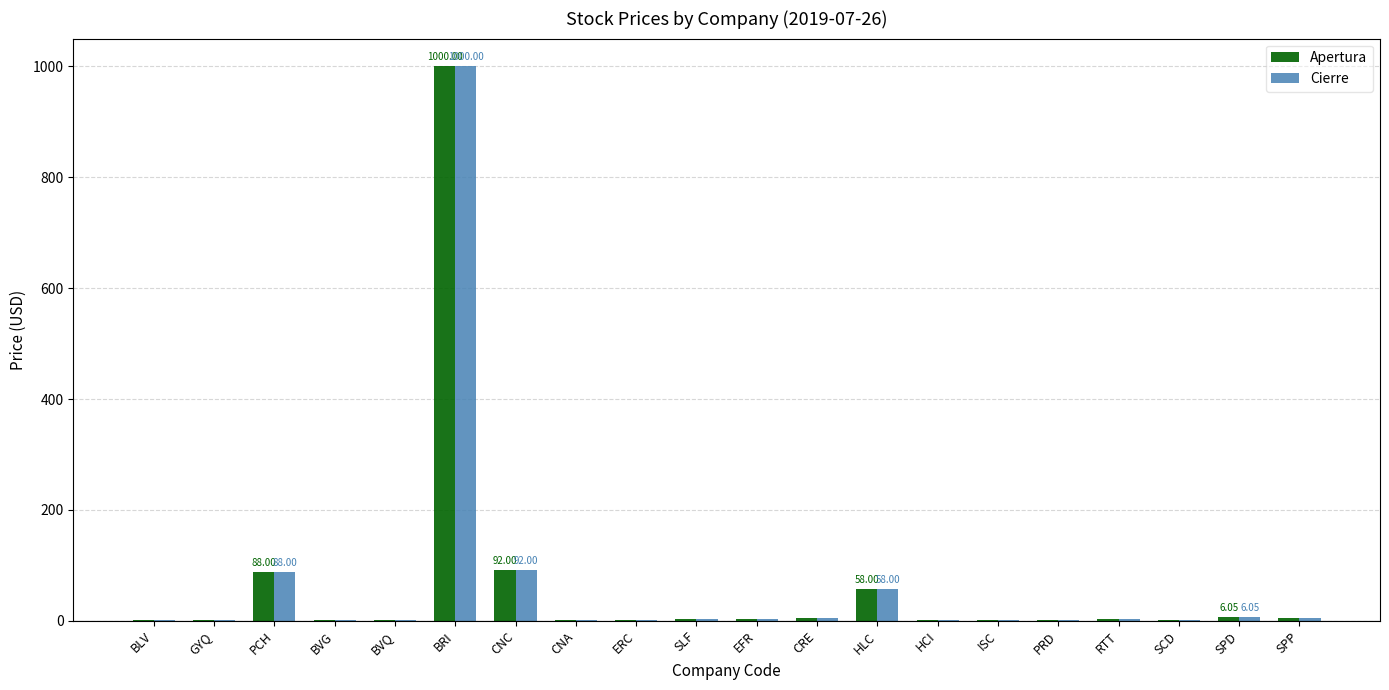

Which category has the highest value in the Cierre series?

BRI